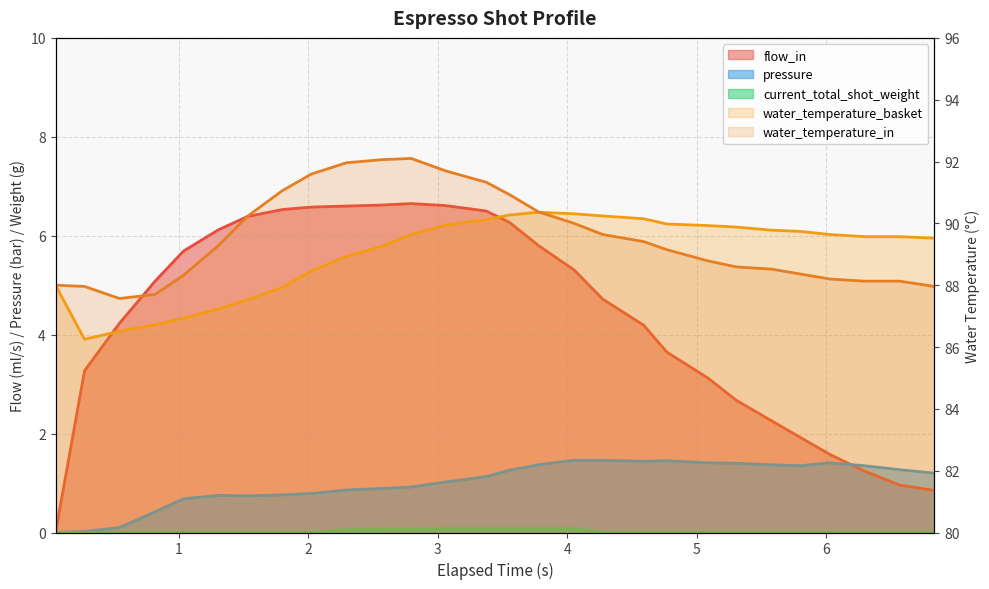

In pressure, how many points are higher than both neighbors (excluding endpoints)?

3